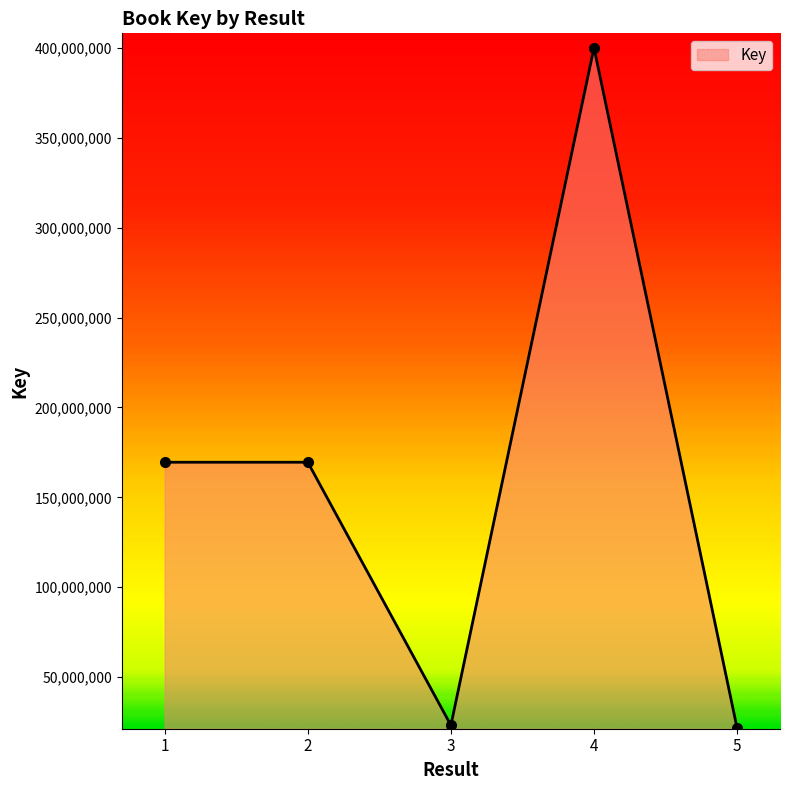

Is it true that the value at 1 is 169500574?

True